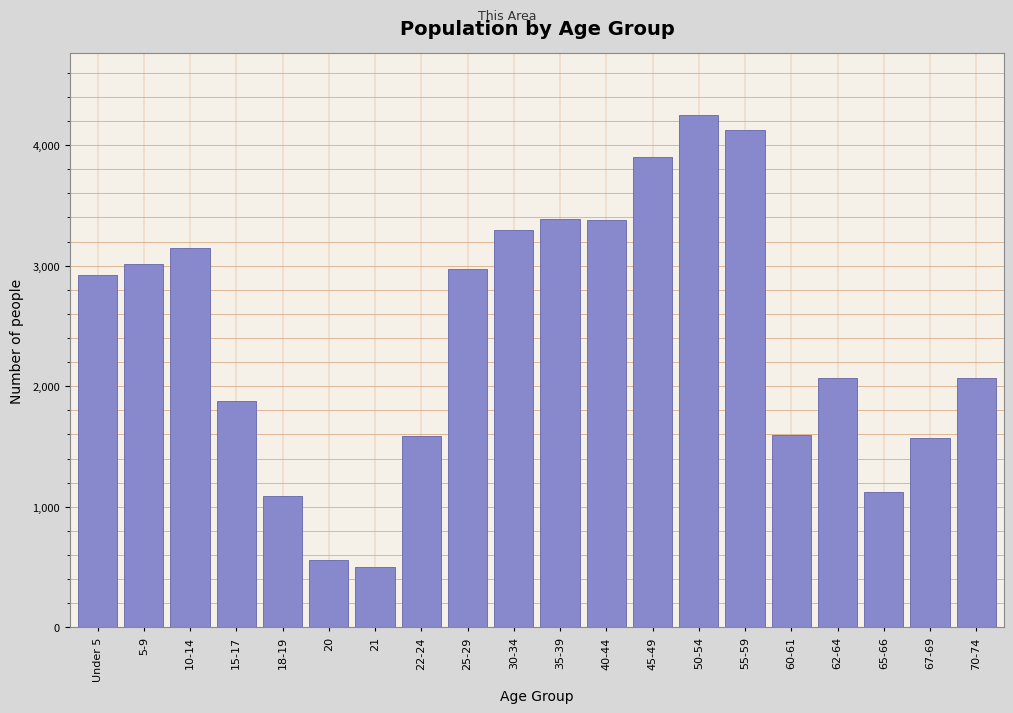

The value at 18-19 is 396. True or false?

False